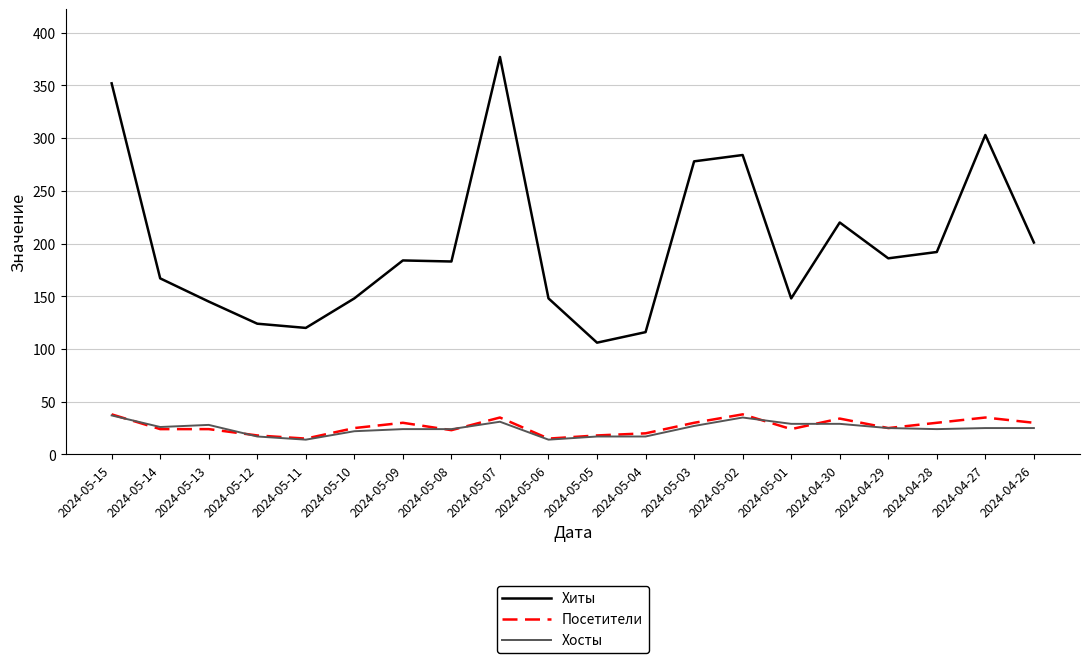

Where is Хиты nearest to the value 241?

2024-04-30